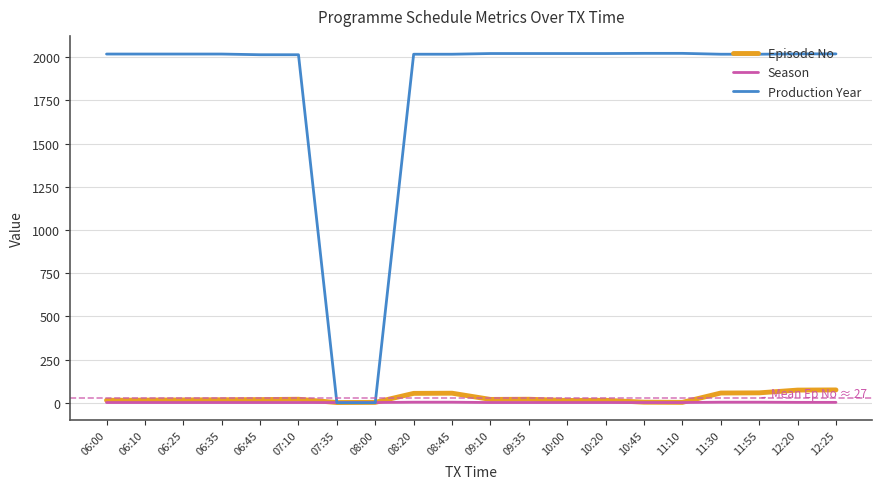

What is the difference between the maximum and minimum values in the Season series?

2